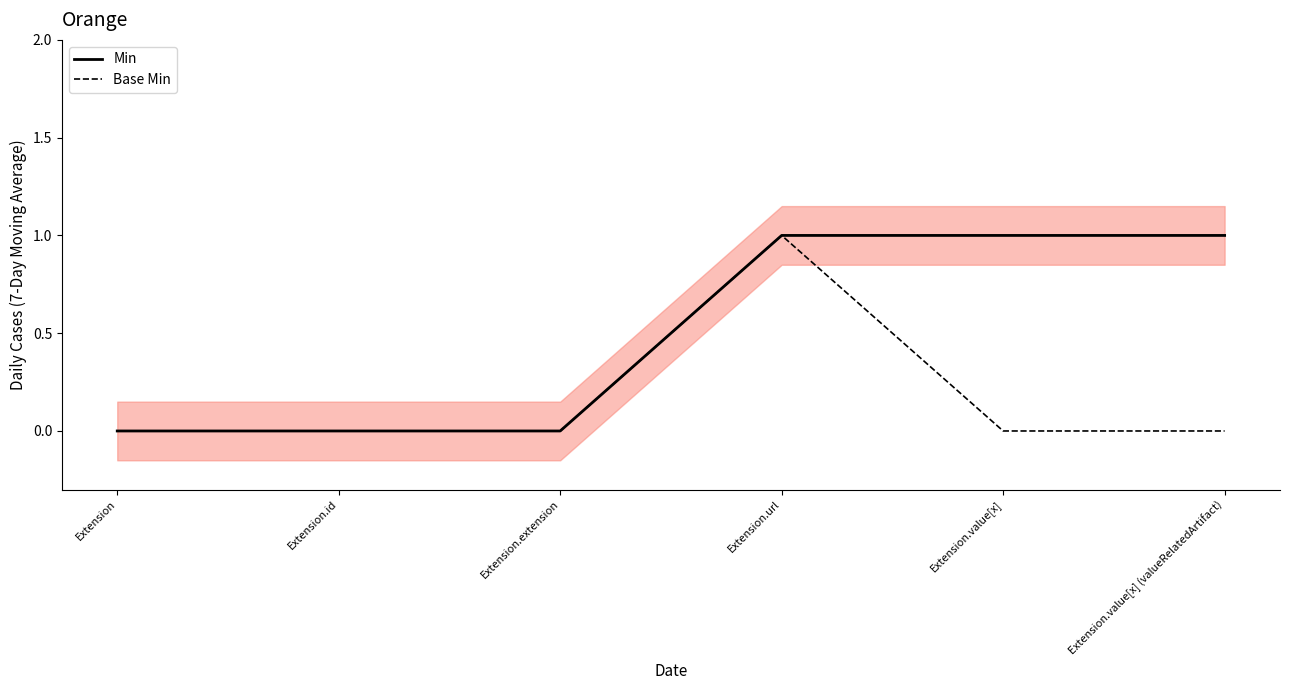

At which label is Base Min closest to 0?

Extension